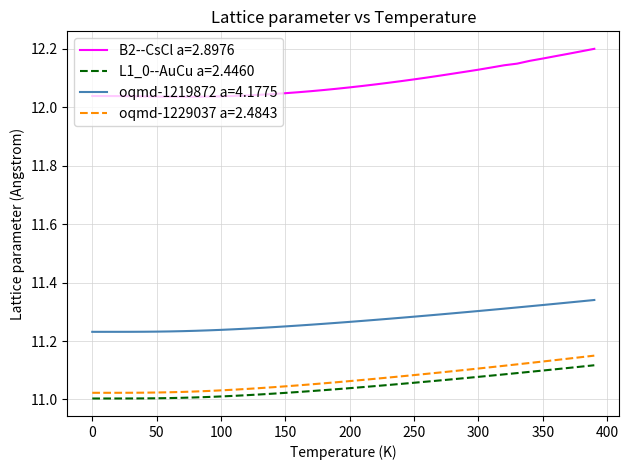

Which series has the largest range (max minus min)?

B2--CsCl a=2.8976